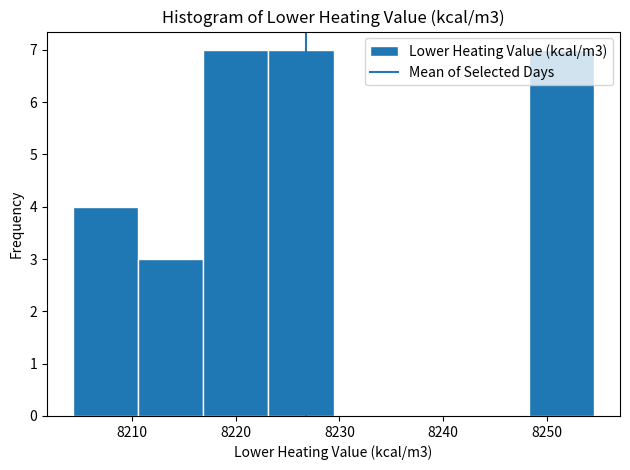

Reading left to right, transcribe this chart: for each bar, give the range it covers on the x-axis and its height. Neither the bar edges nor the heights are printed on the chart, so give them approximately, as read against the axes.

8204 to 8211: 4
8211 to 8217: 3
8217 to 8223: 7
8223 to 8229: 7
8229 to 8236: 0
8236 to 8242: 0
8242 to 8248: 0
8248 to 8255: 7